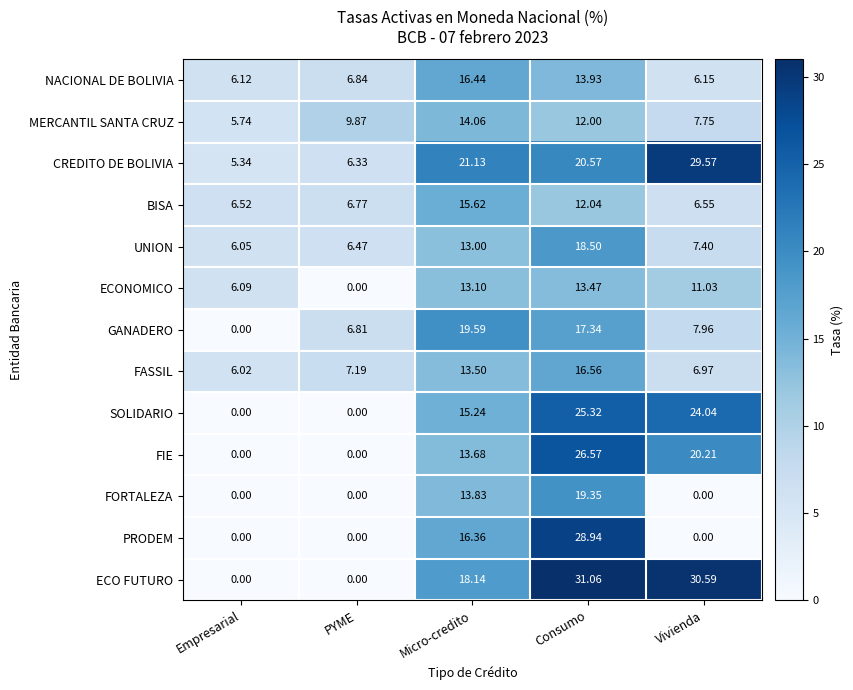

Between Empresarial and PYME, which series saw the biggest shift?

GANADERO